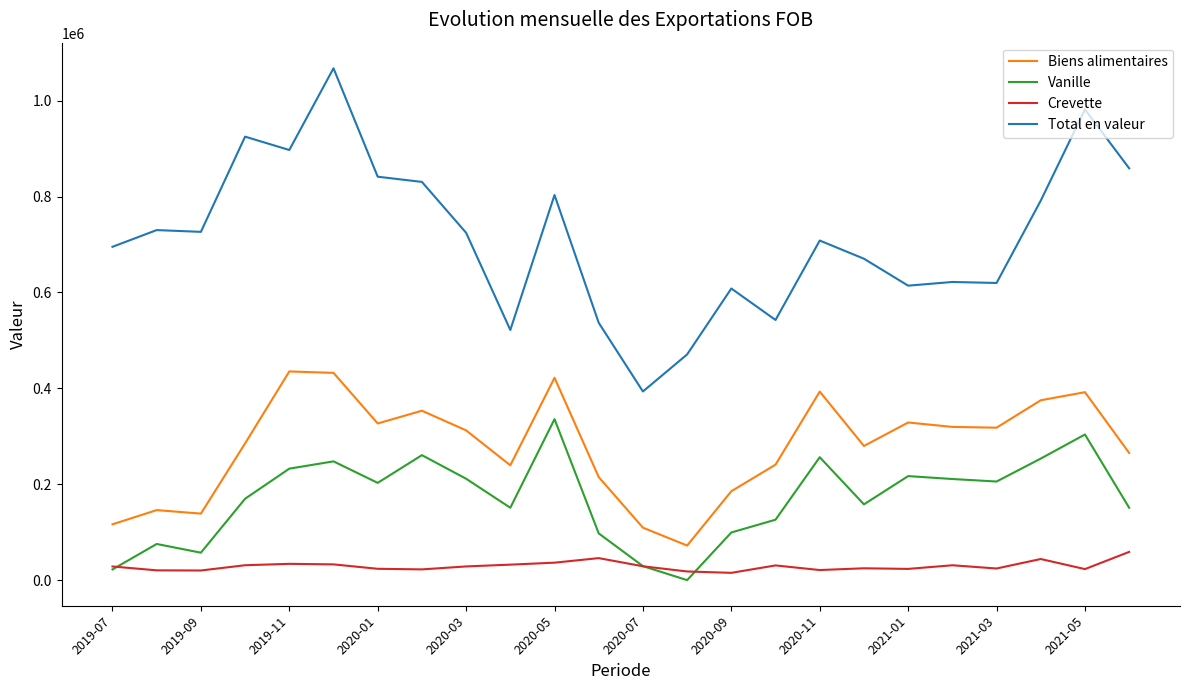

Which series has the largest range (max minus min)?

Total en valeur